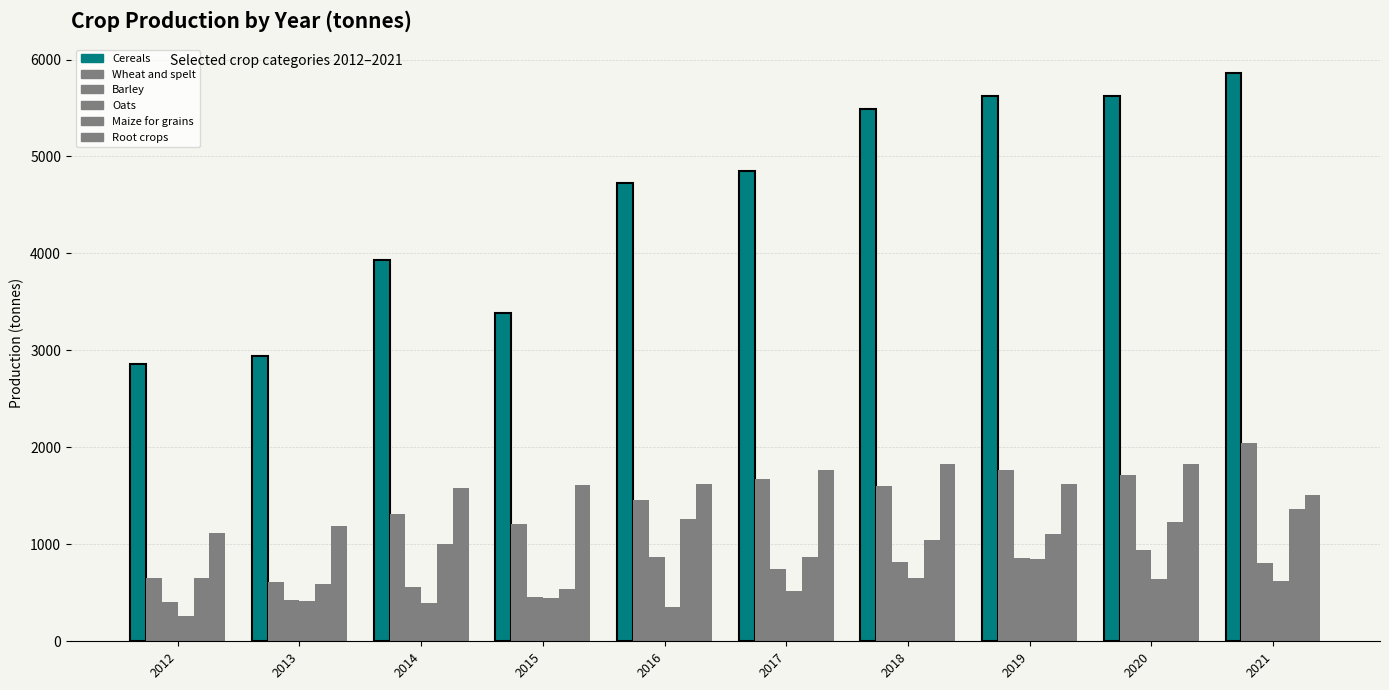

How many bars are there in total?

60